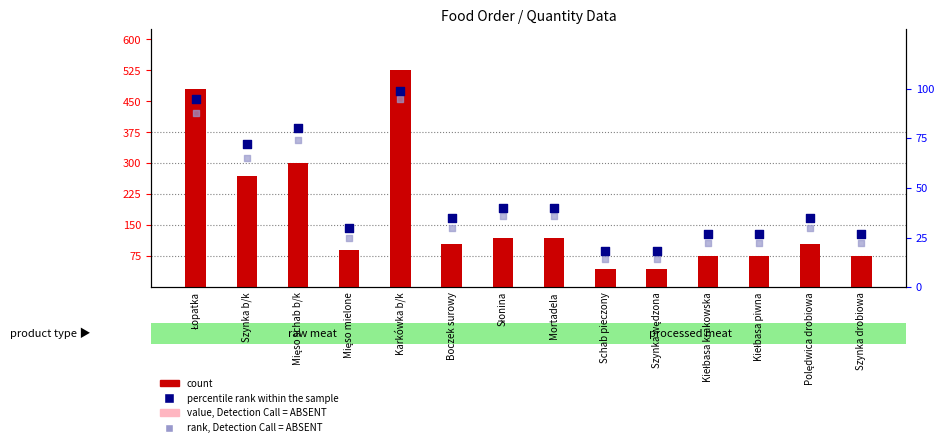

Which series has the largest Y range (max minus min)?

count